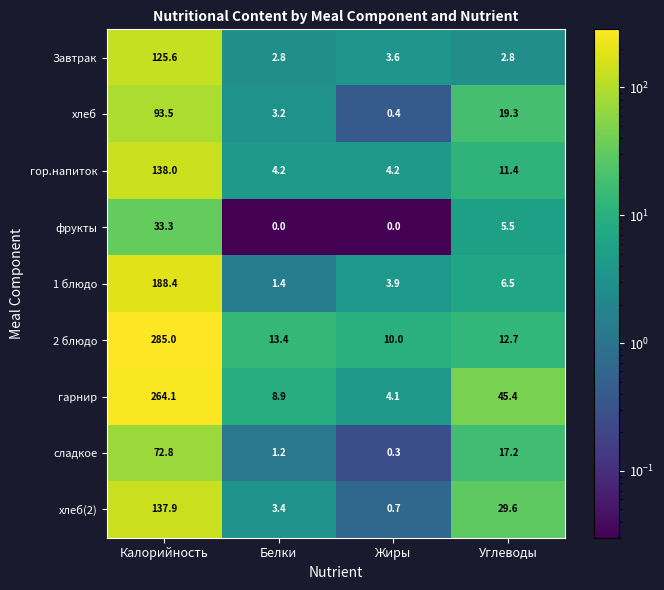

Which series has the largest range (max minus min)?

2 блюдо